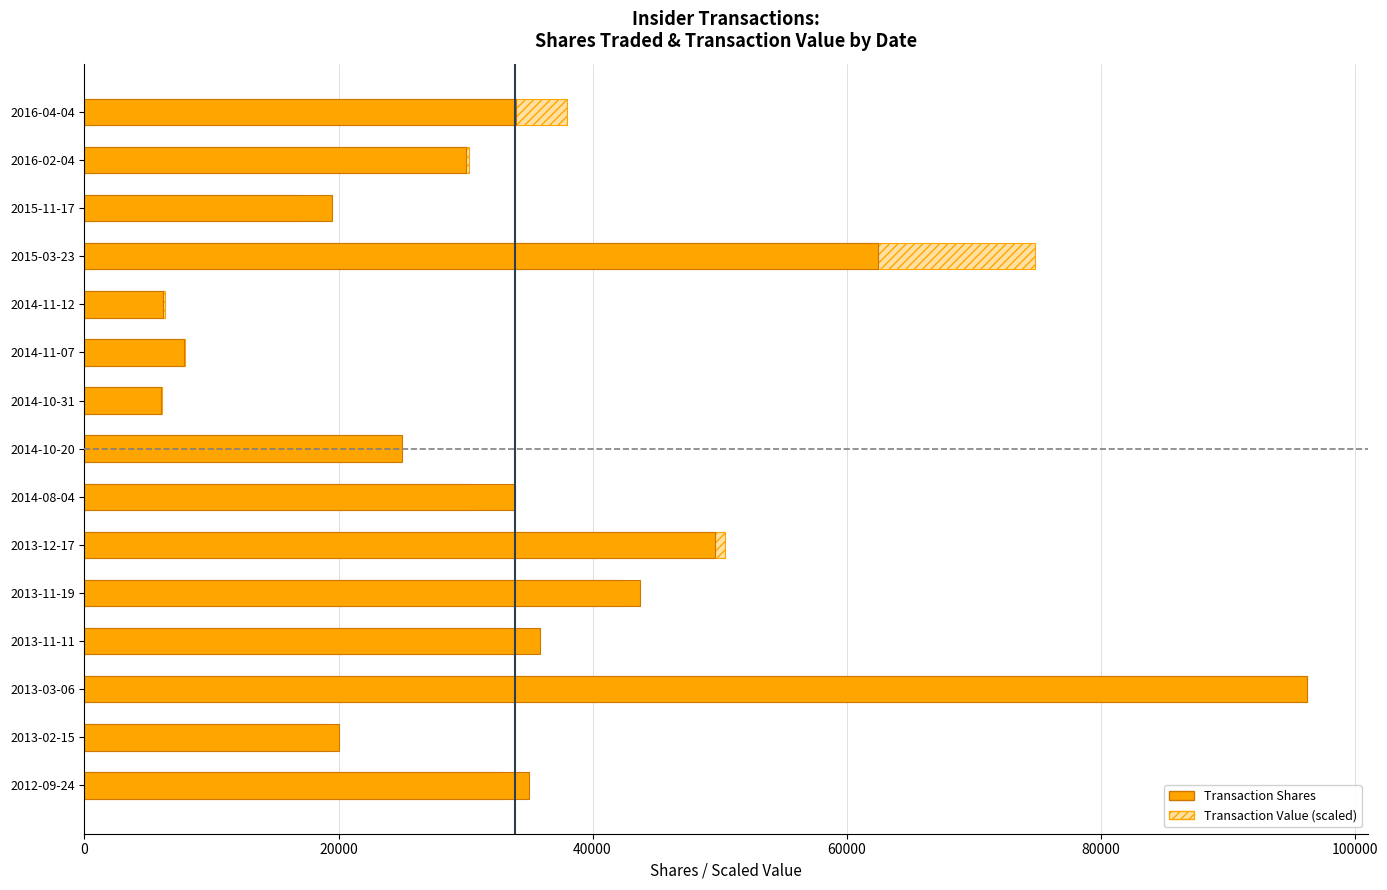

What is the minimum value shown in the chart?

6000.0